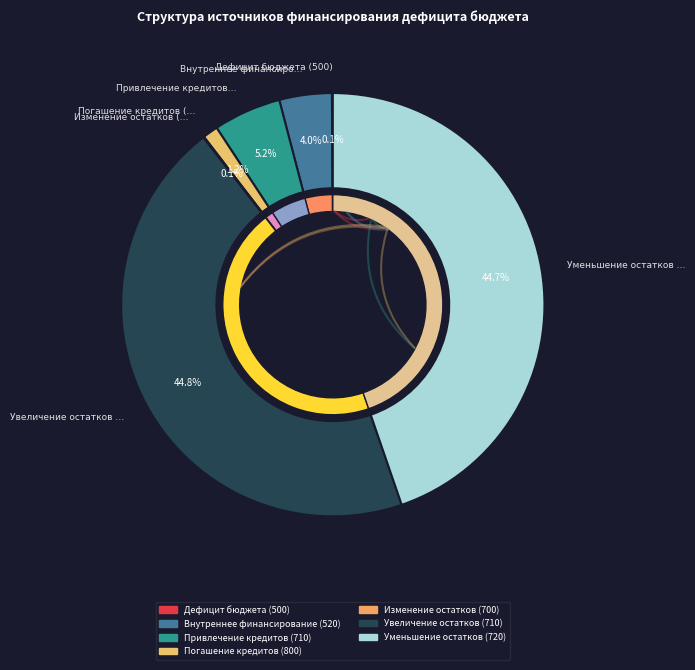

How many slices are in this pie chart?

7